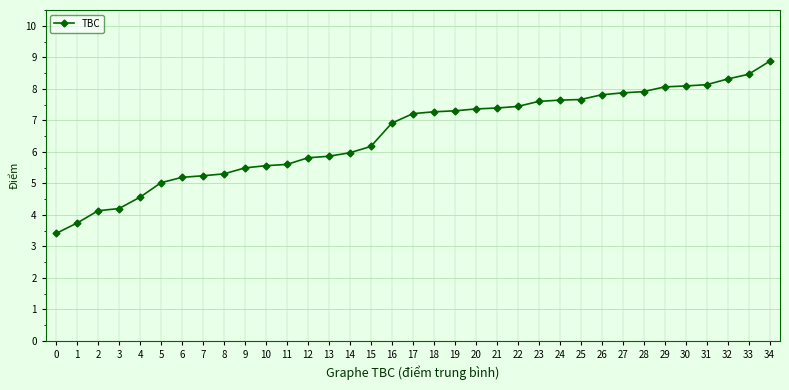

What is the sum of the values at 14 and 15?

12.1